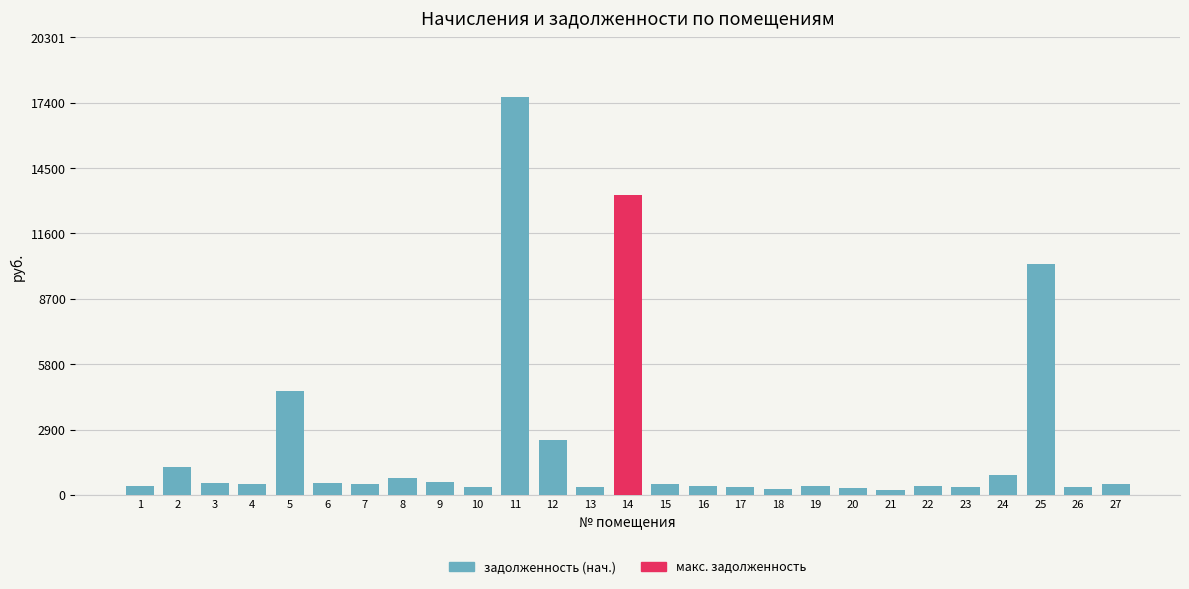

How many data points does each series have?

27